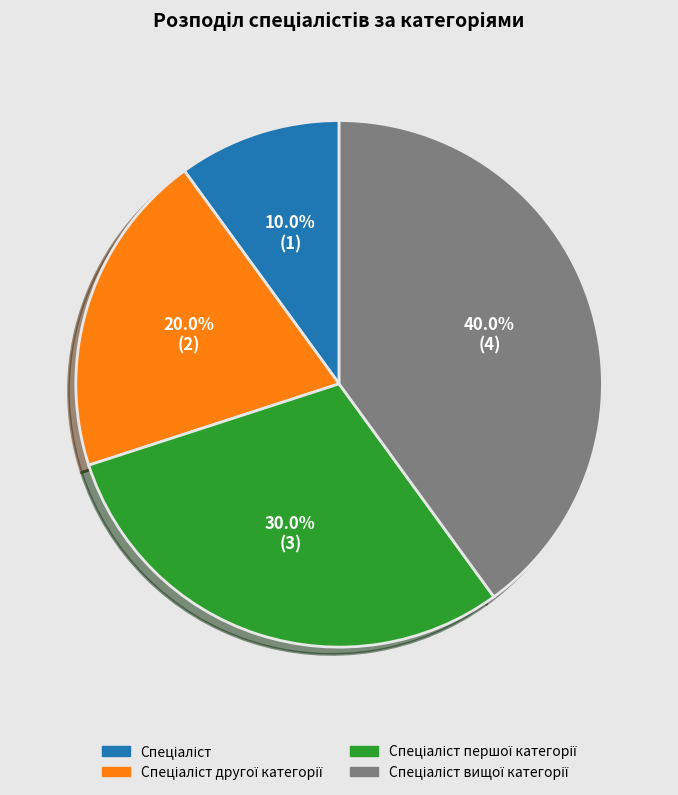

Is there a majority slice in this chart?

No